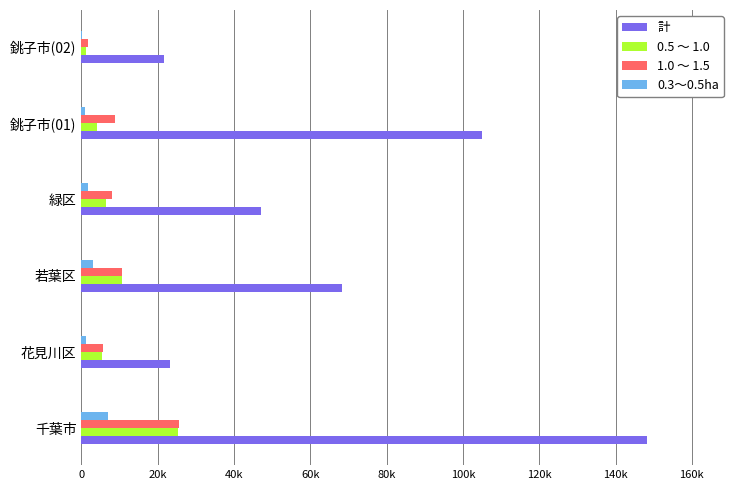

What are all the series names shown in the legend?

計, 0.5 ～ 1.0, 1.0 ～ 1.5, 0.3～0.5ha